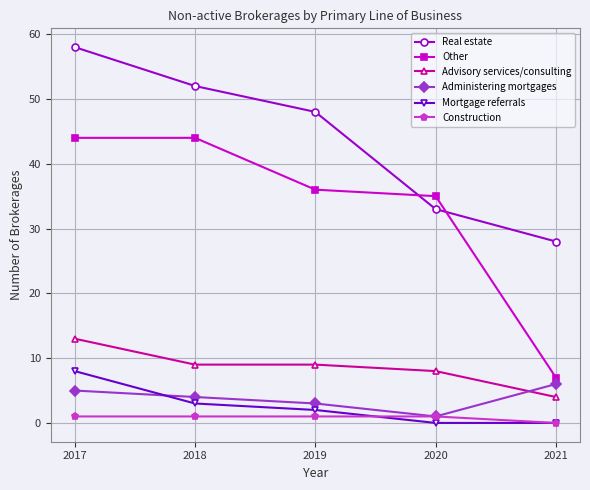

What is the sum of the Advisory services/consulting values at 2019 and 2018?

18